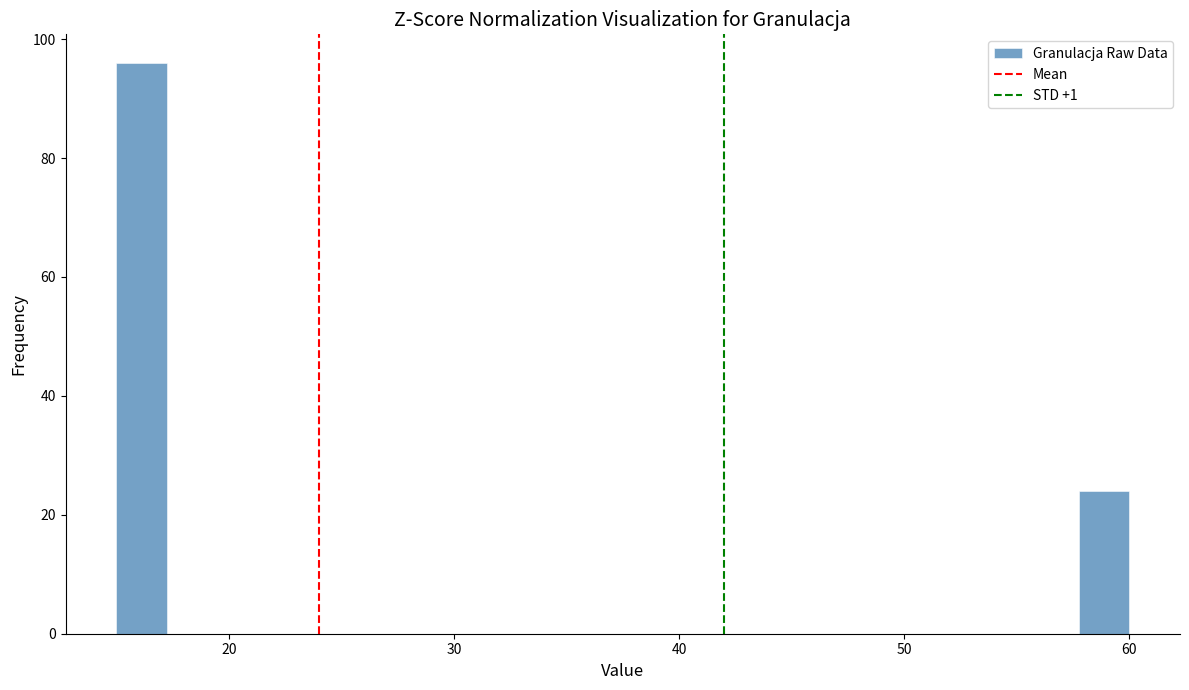

Read against the x-axis, roughly where is the centre of the tallest bar?

16